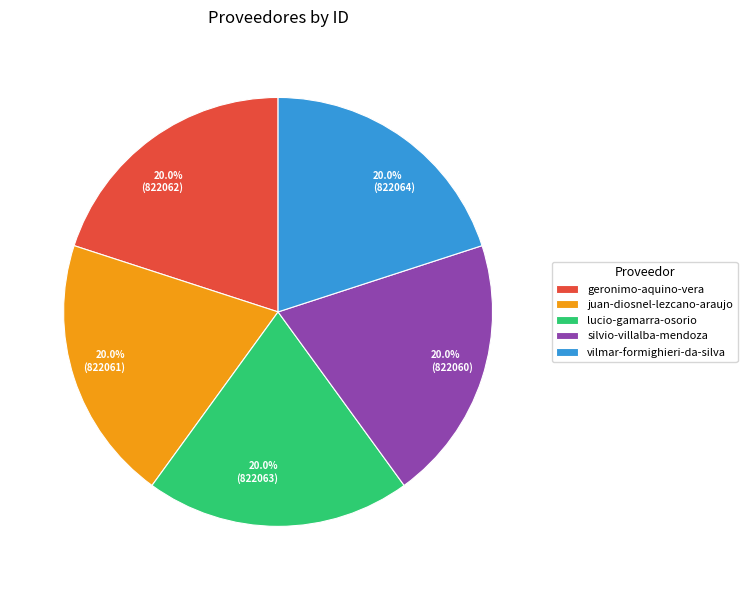

Is the sum of geronimo-aquino-vera and lucio-gamarra-osorio greater than half?

No